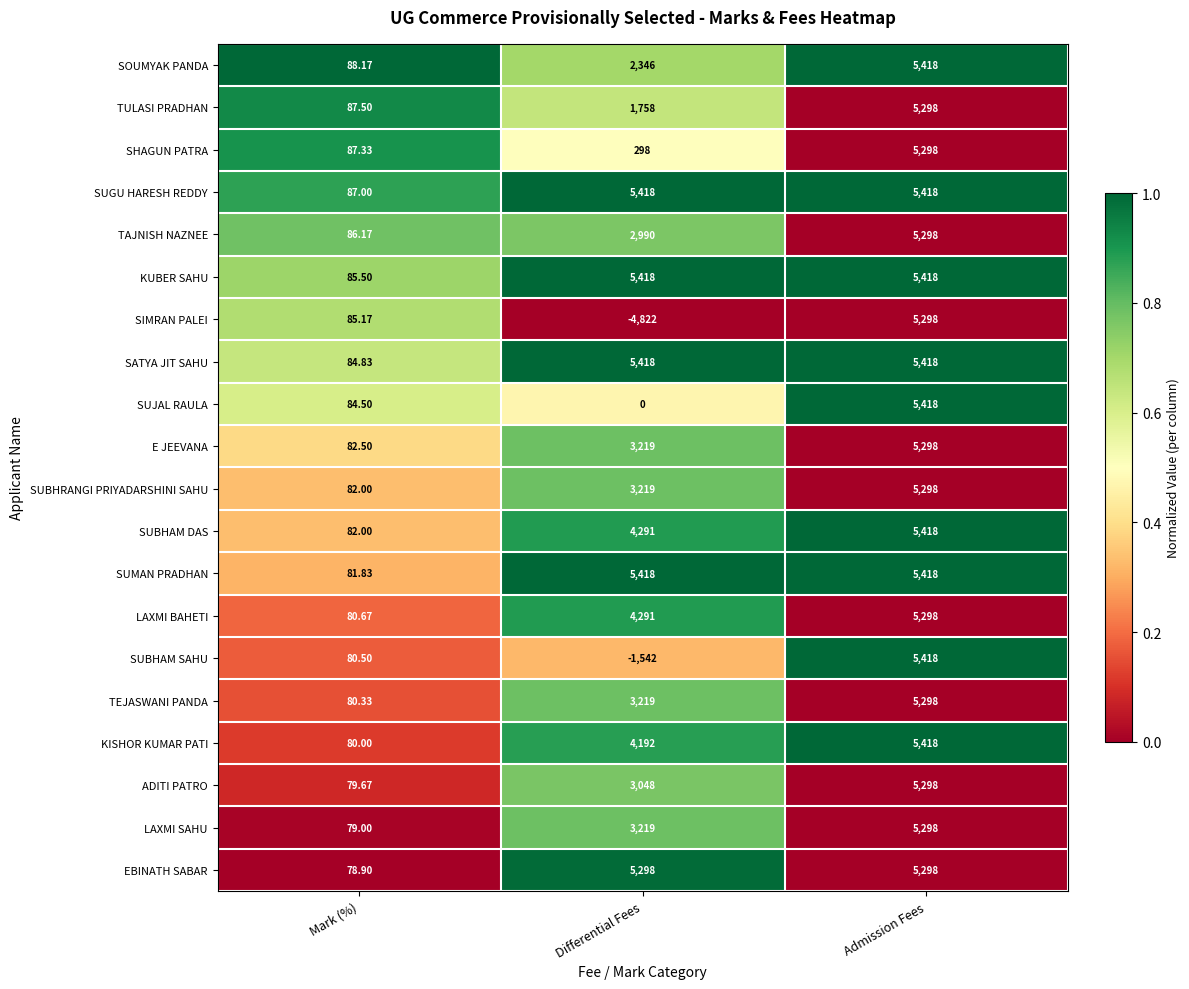

At which category is the sum across all series the highest?

Admission Fees